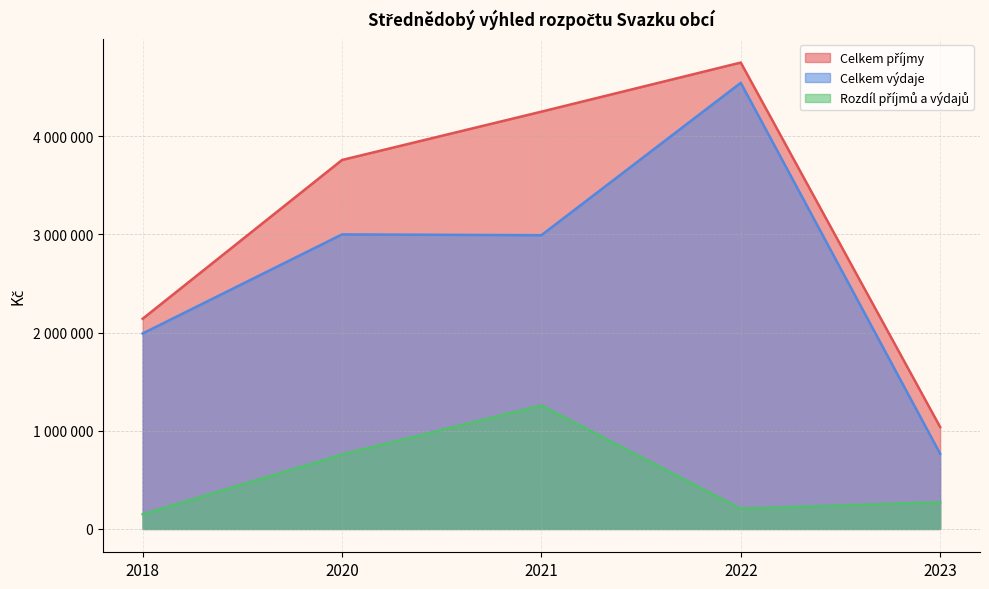

Reading left to right, list all the values displayed in this chart.

Celkem příjmy: 2140988	3758053	4250233	4750413	1038593
Celkem výdaje: 1991000	3000040	2992040	4544040	766540
Rozdíl příjmů a výdajů: 149988	758013	1258193	206373	272053